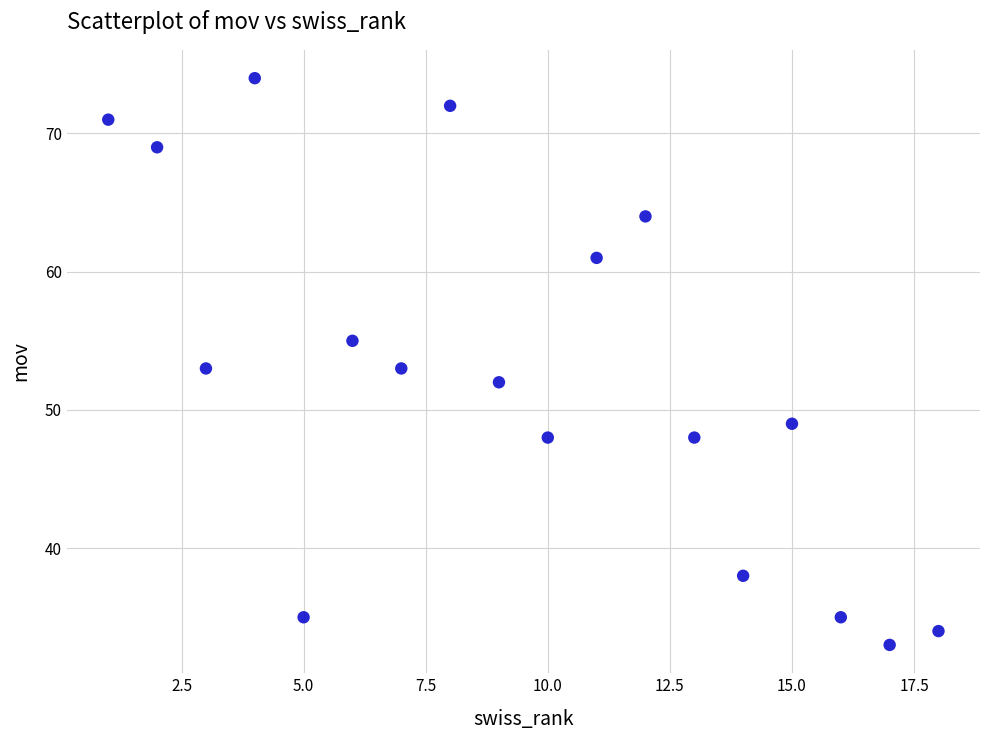

What is the range of Y values (max minus min)?

41